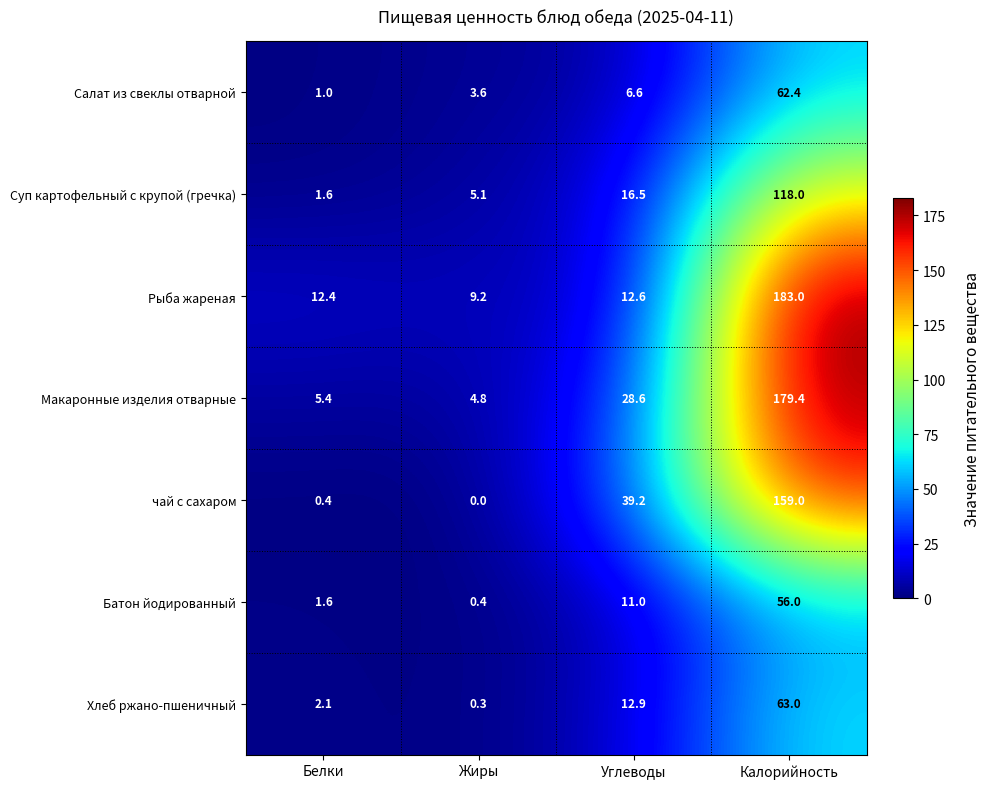

What is the sum of all чай с сахаром values?

198.6